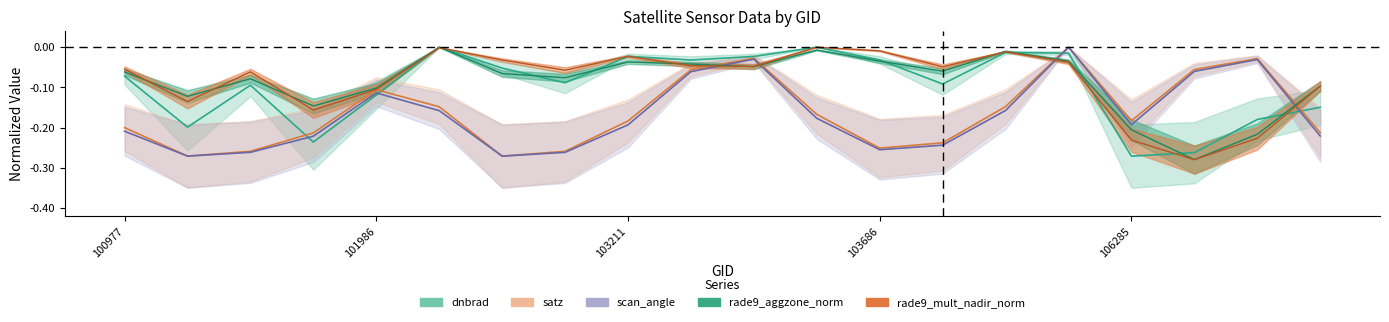

Where is the first local minimum for satz?

101102